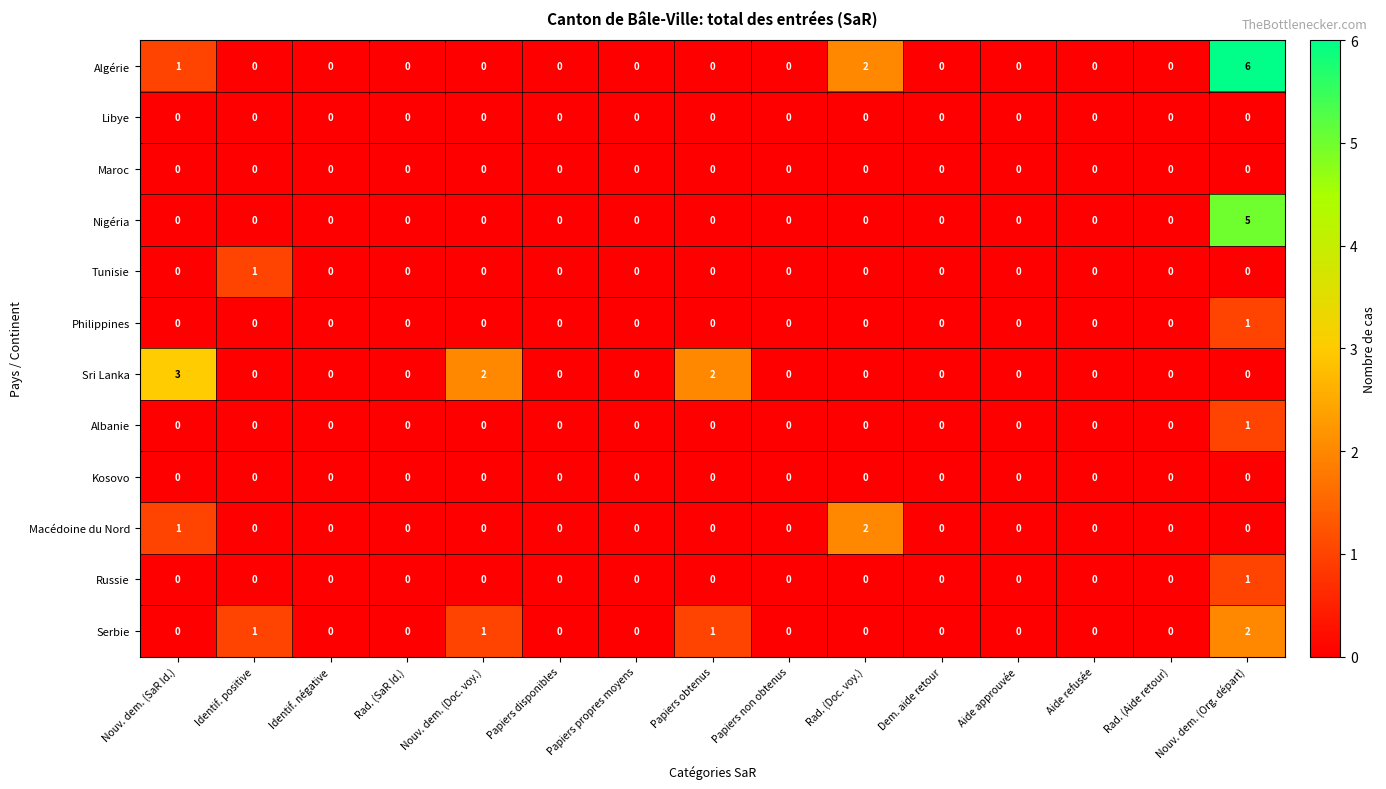

What is the sum of all Algérie values?

9